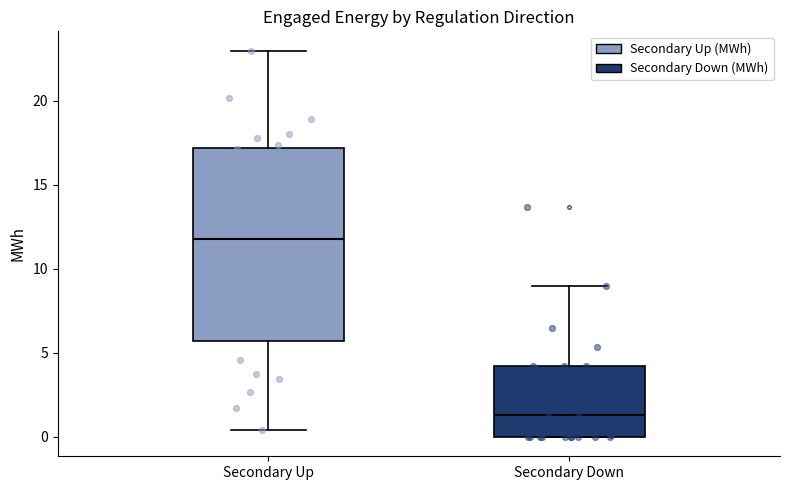

Reading left to right, read every box against the y-axis: the position of its median line, the range the box covers, and the ends of its whiskers. The values are not printed on the chart, so give them approximately, as read against the axis.

Secondary Up: median 11.5, box 5.5 to 17.0, whiskers 0.5 to 23.0
Secondary Down: median 1.5, box 0.0 to 4.0, whiskers 0.0 to 9.0